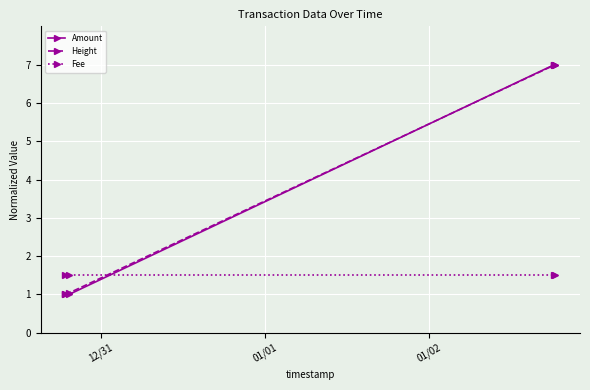

After their last crossing, which series has the higher values: Amount or Height?

Height